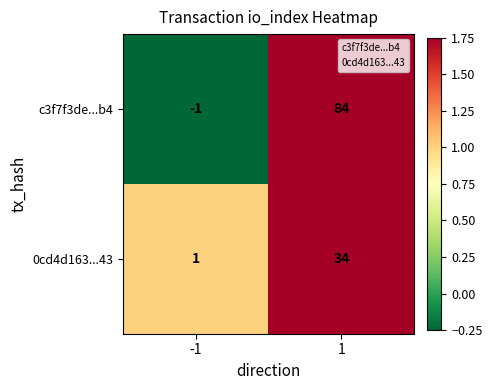

Count the number of categories in the chart.

2